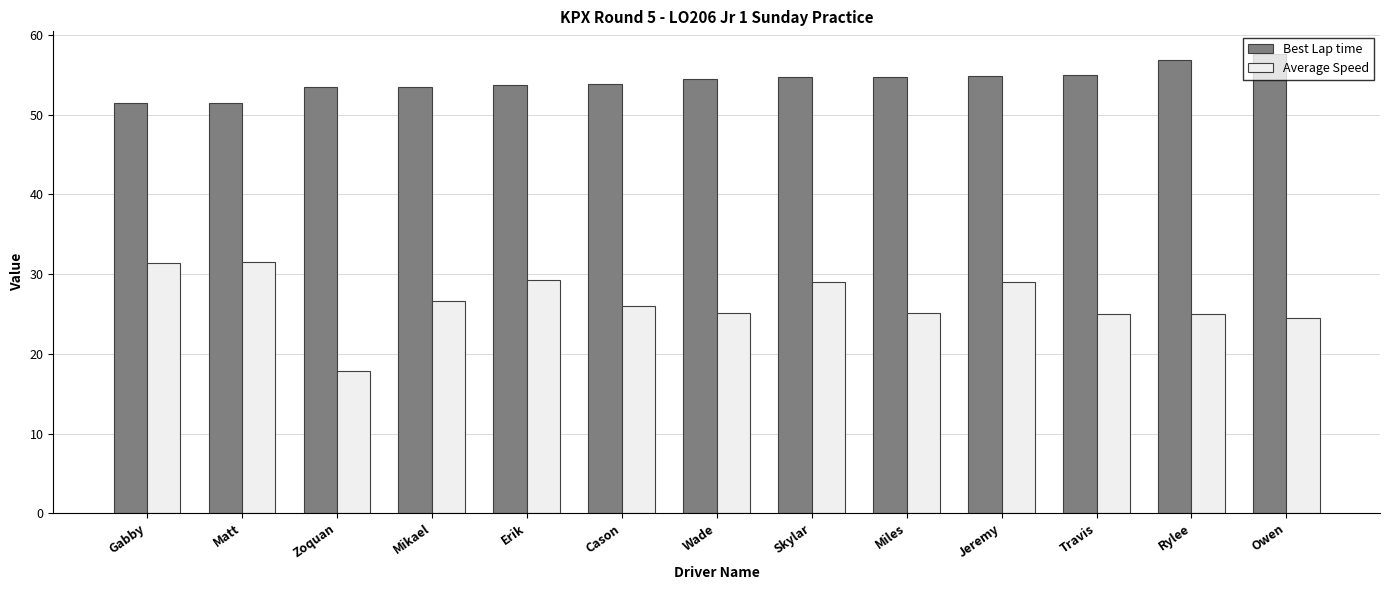

What are all the series names shown in the legend?

Best Lap time, Average Speed